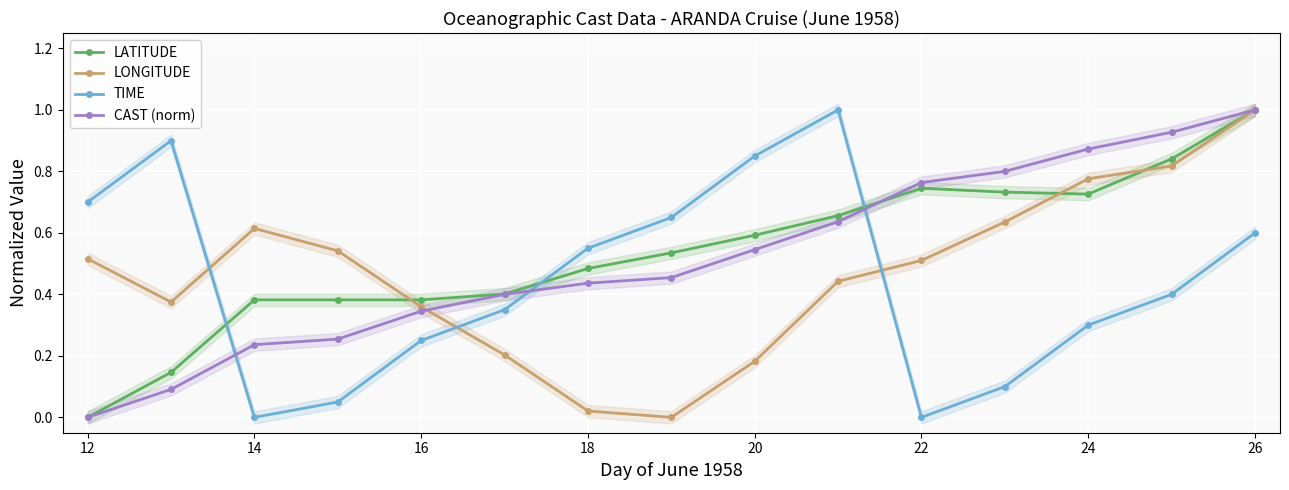

What is the average value of the LONGITUDE series?

0.5